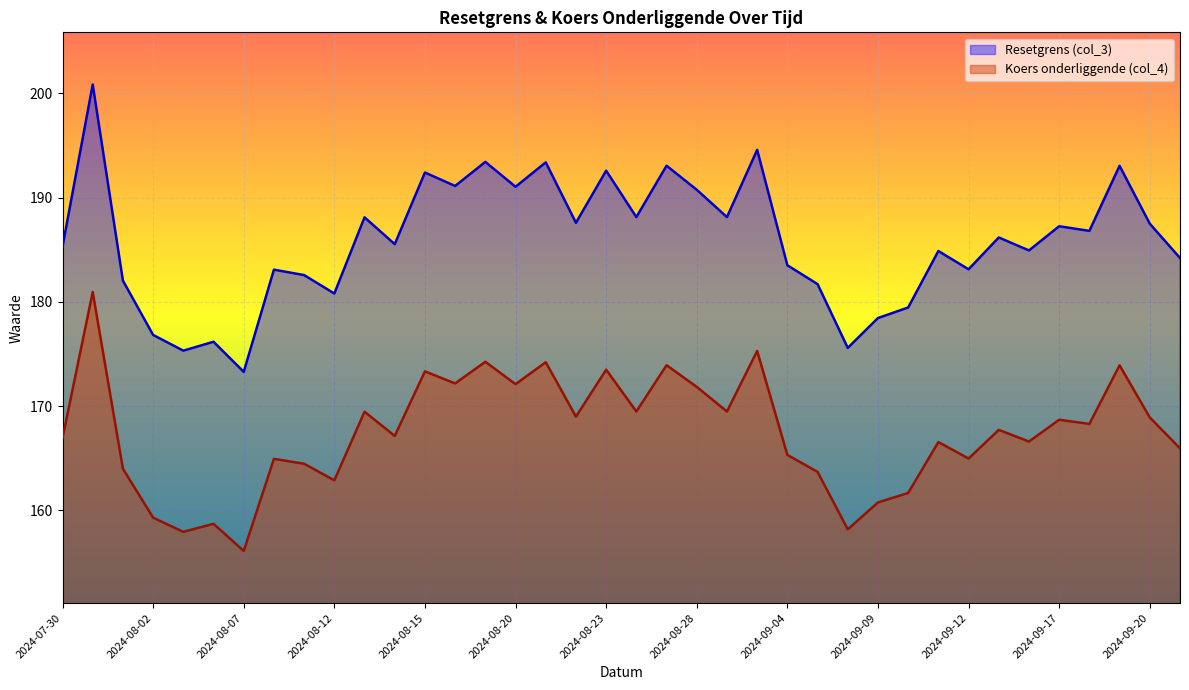

Which has a higher value, 2024-08-16 or 2024-08-01?

2024-08-16